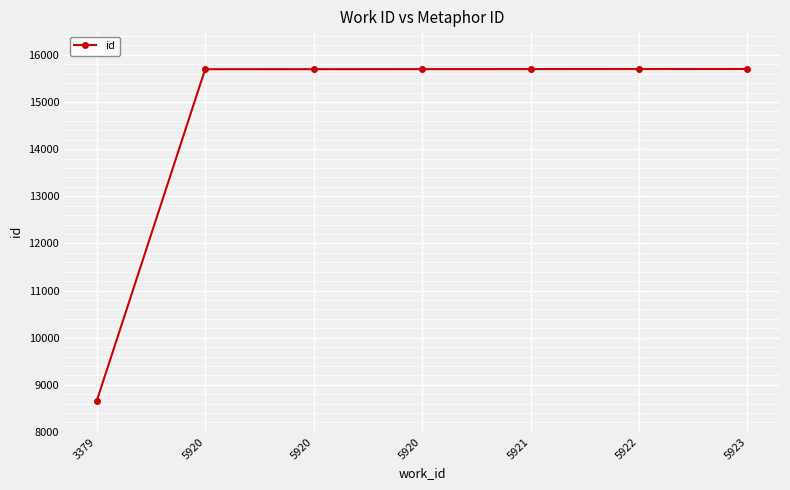

How many data points are less than 15698?

3